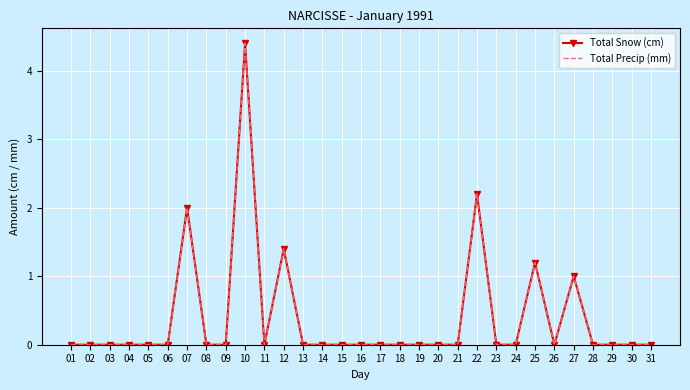

The Total Snow (cm) series shows 2.2 at 04. True or false?

False